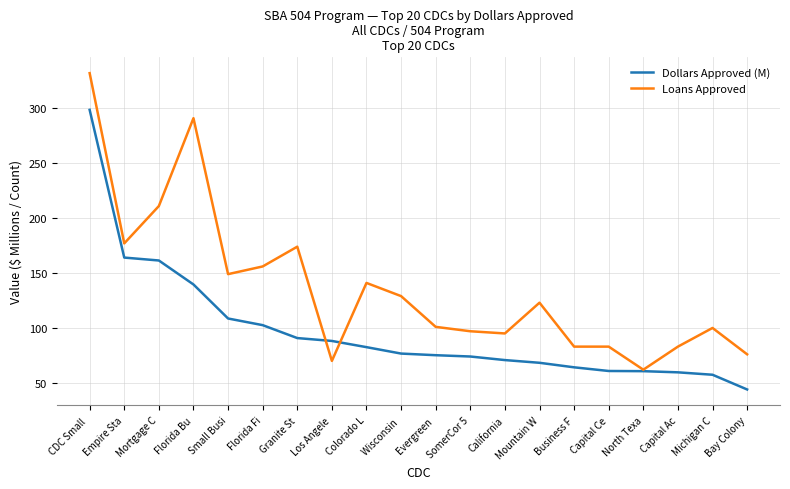

Between Florida Fi and Bay Colony, which series saw the biggest shift?

Loans Approved